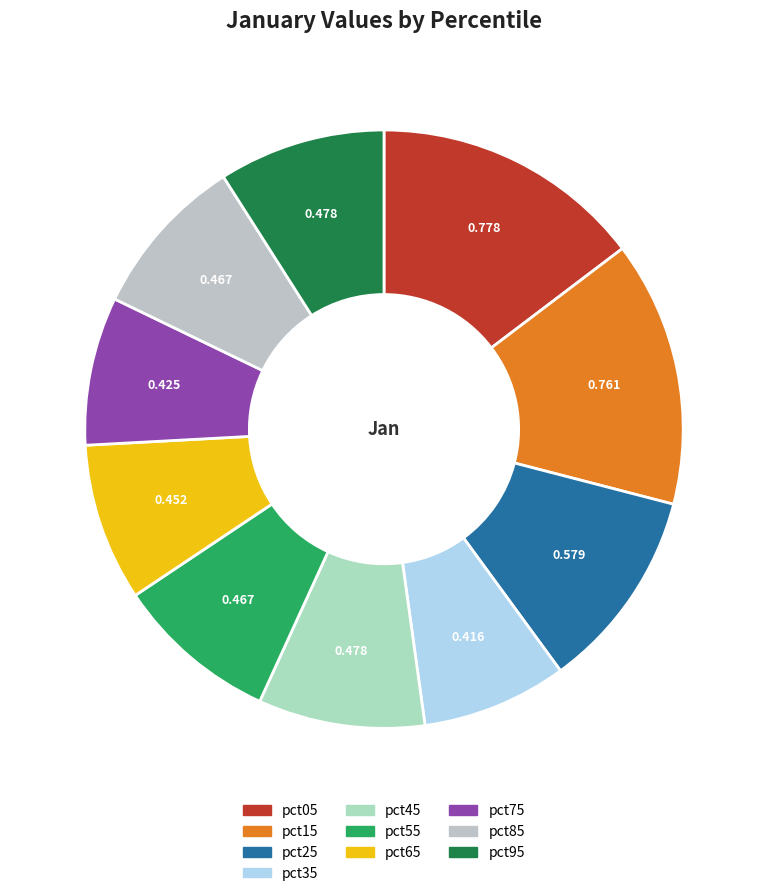

Is the sum of pct35 and pct95 greater than half?

No